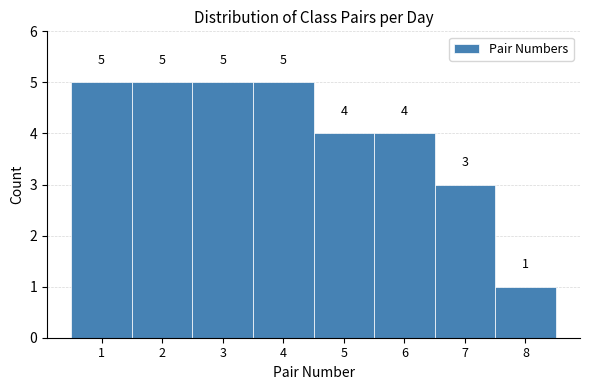

Reading right to left, list all the values displayed in this chart.

1	3	4	4	5	5	5	5